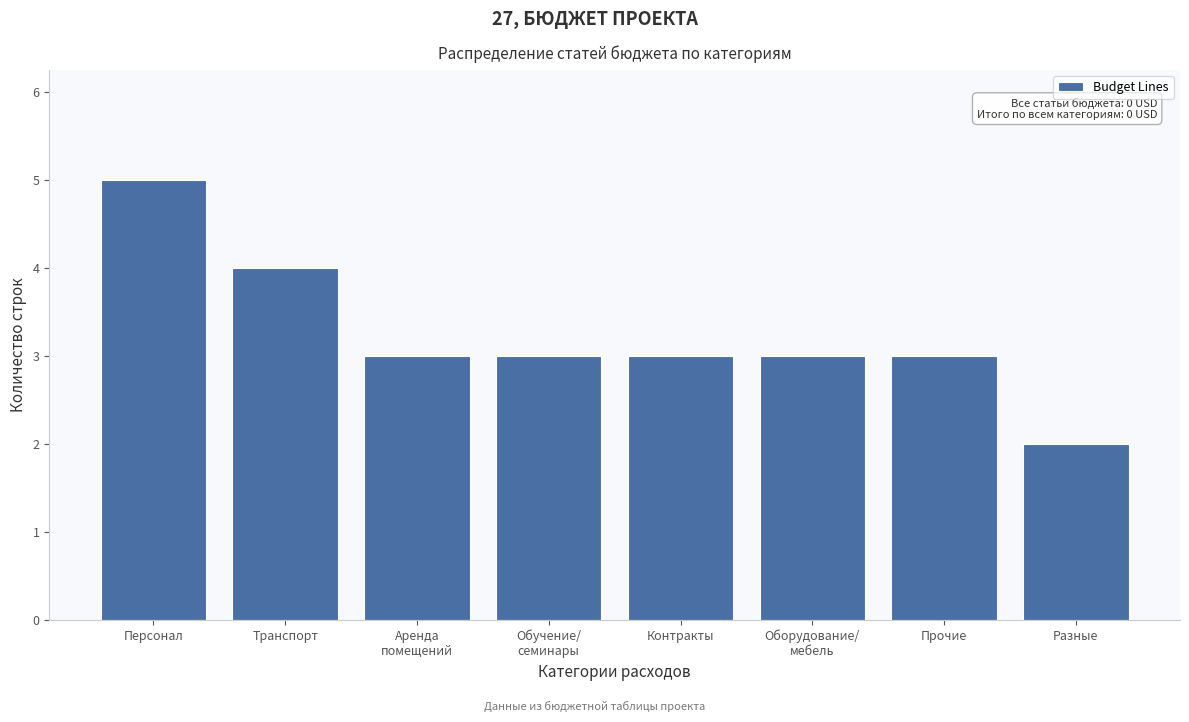

Reading right to left, what are all the values shown in this chart?

2	3	3	3	3	3	4	5